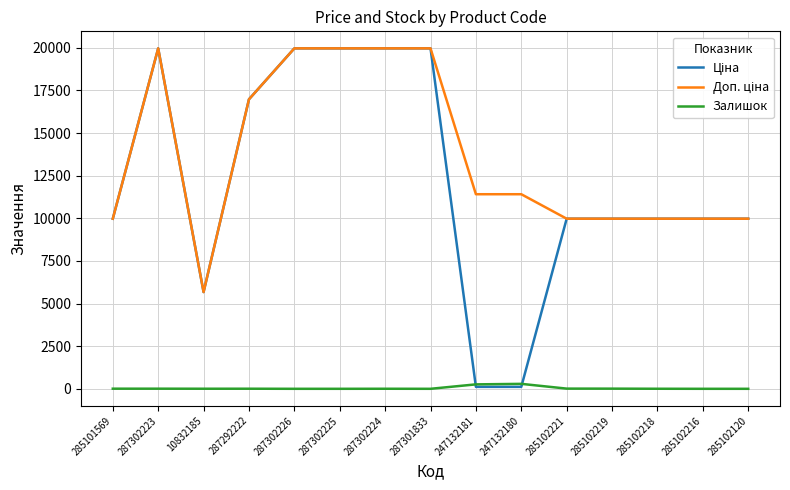

What is the greatest value displayed?

19964.2